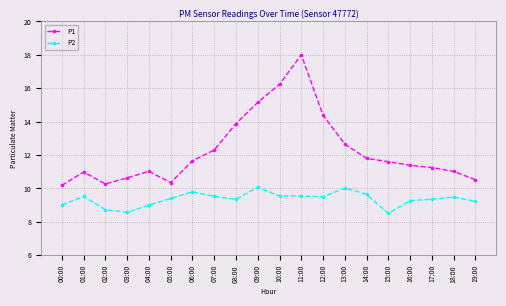

At which category does P2 reach its first local peak?

01:00